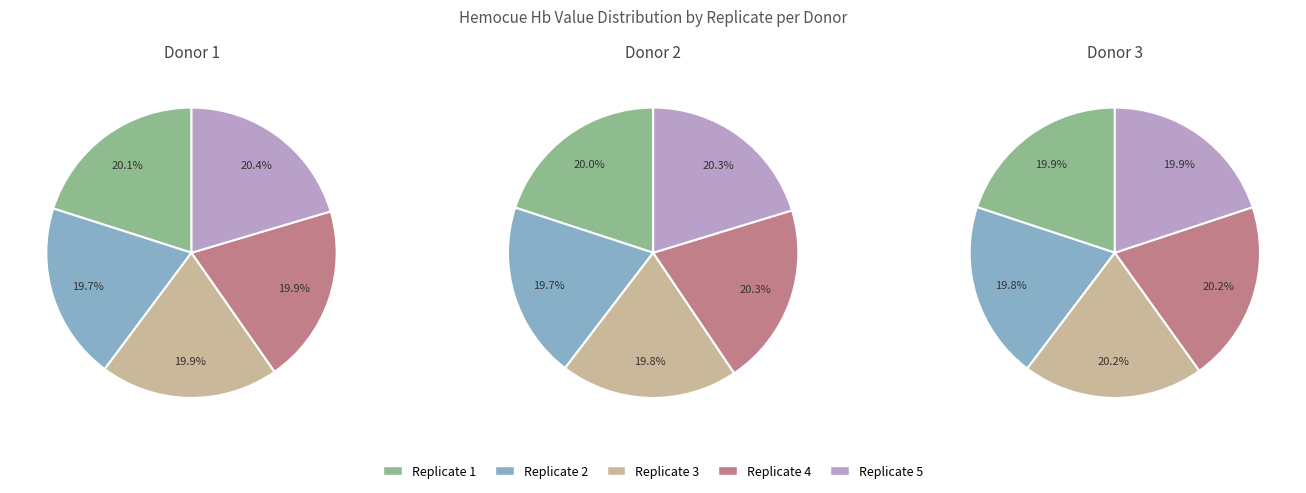

True or false: Replicate 4 accounts for 20% of the total.

True